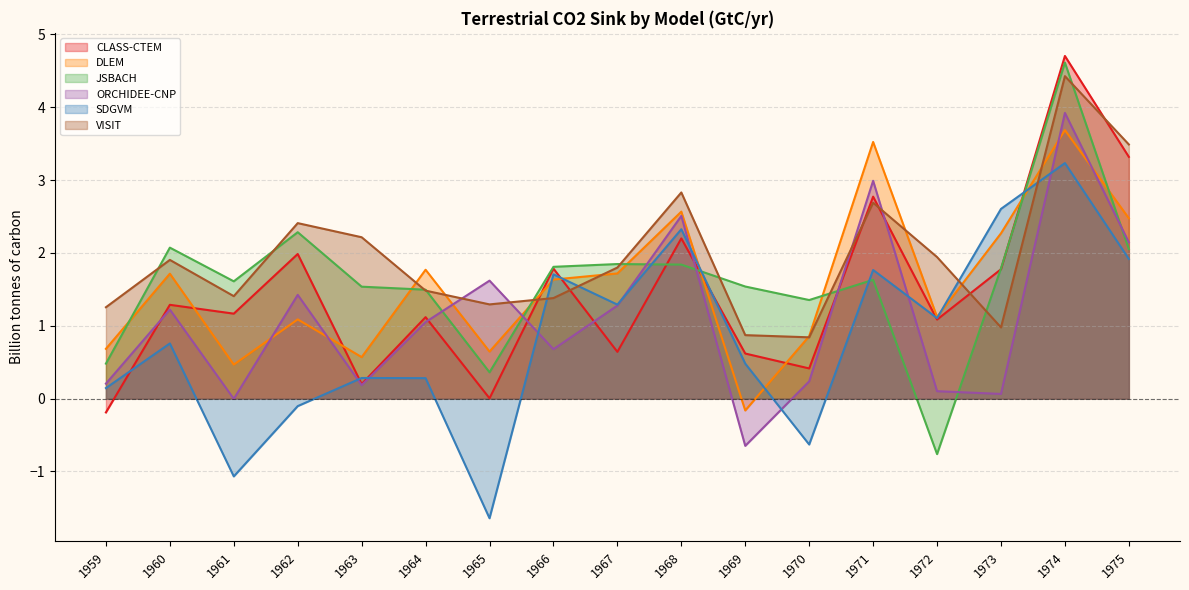

What is the average value of the ORCHIDEE-CNP series?

1.1